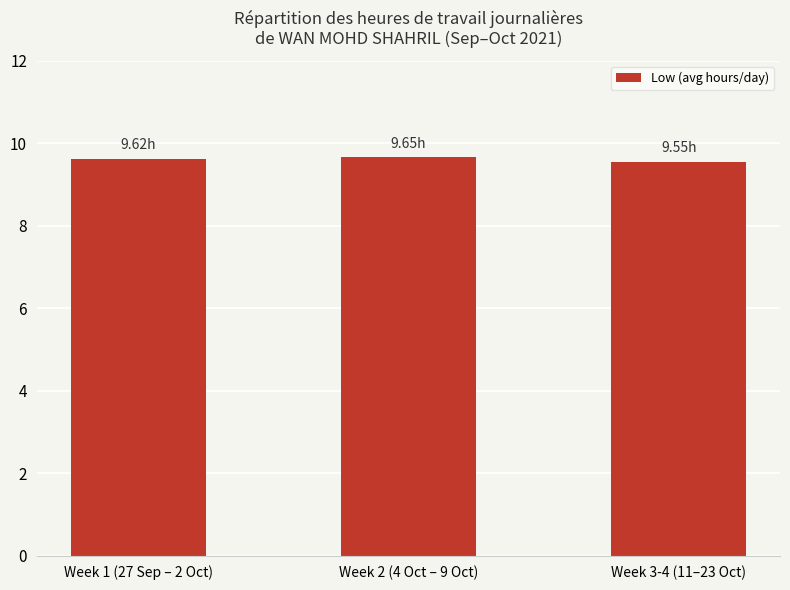

Approximately how many times larger is the value at Week 3-4 (11–23 Oct) compared to Week 1 (27 Sep – 2 Oct)?

1.0